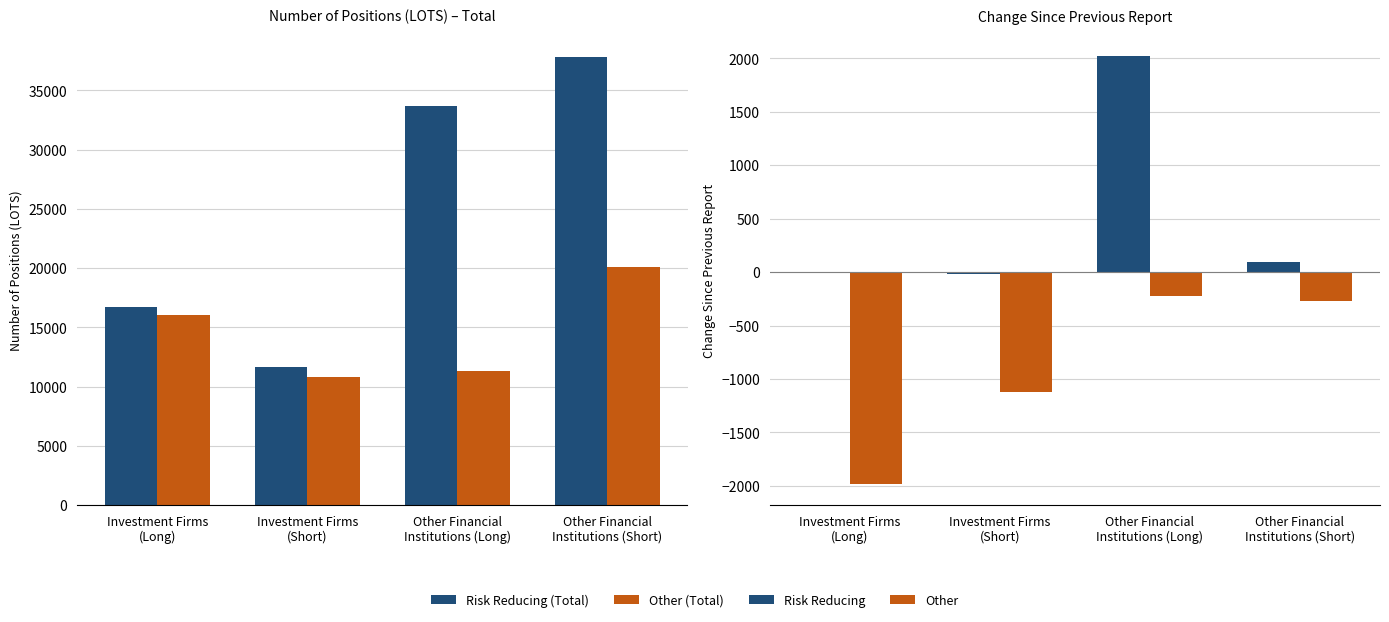

Is the value of Other (Total) at Other Financial
Institutions (Short) greater than the value of Risk Reducing (Total) at Investment Firms
(Short)?

Yes